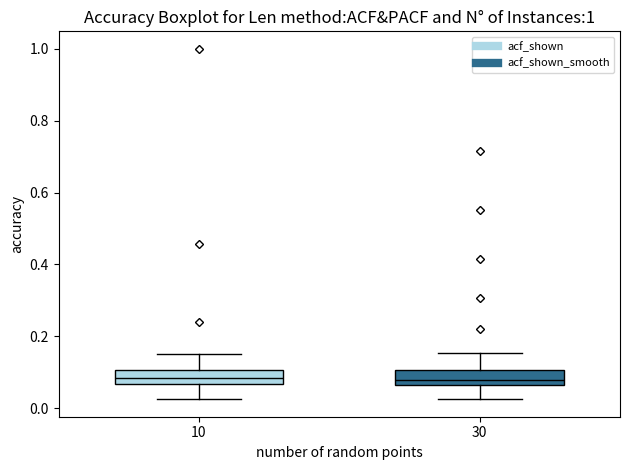

Reading left to right, transcribe this box plot: for each box, give where its median line is, the range the box spans, and where its two whiskers end, as read against the y-axis. The values are not printed on the chart, so give them approximately, as read against the axis.

10: median 0.08, box 0.06 to 0.10, whiskers 0.02 to 0.16
30: median 0.08, box 0.06 to 0.10, whiskers 0.02 to 0.16